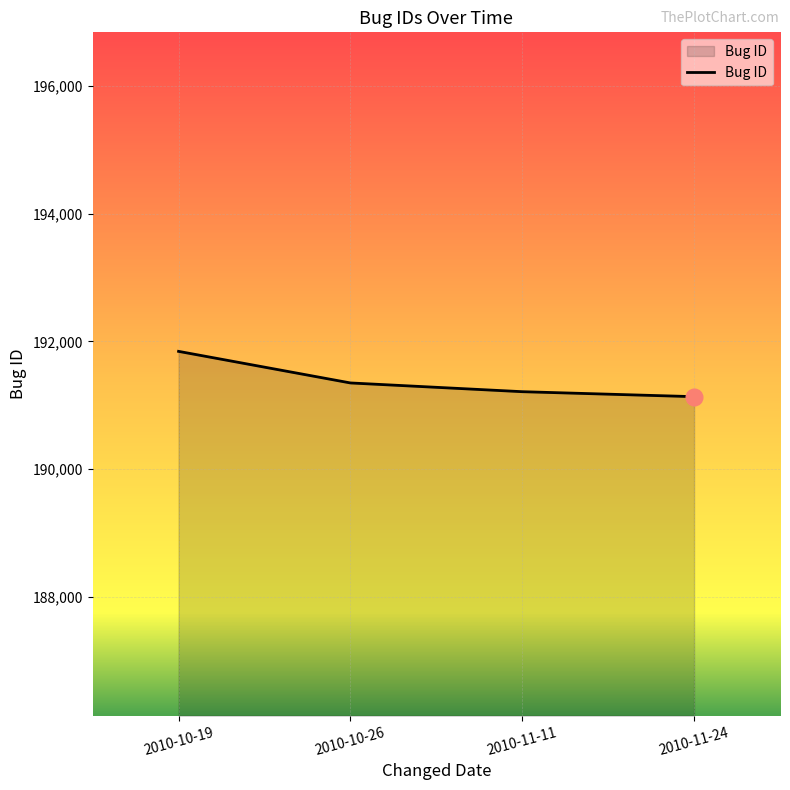

Reading right to left, transcribe all the data shown in this chart.

191133	191211	191348	191843